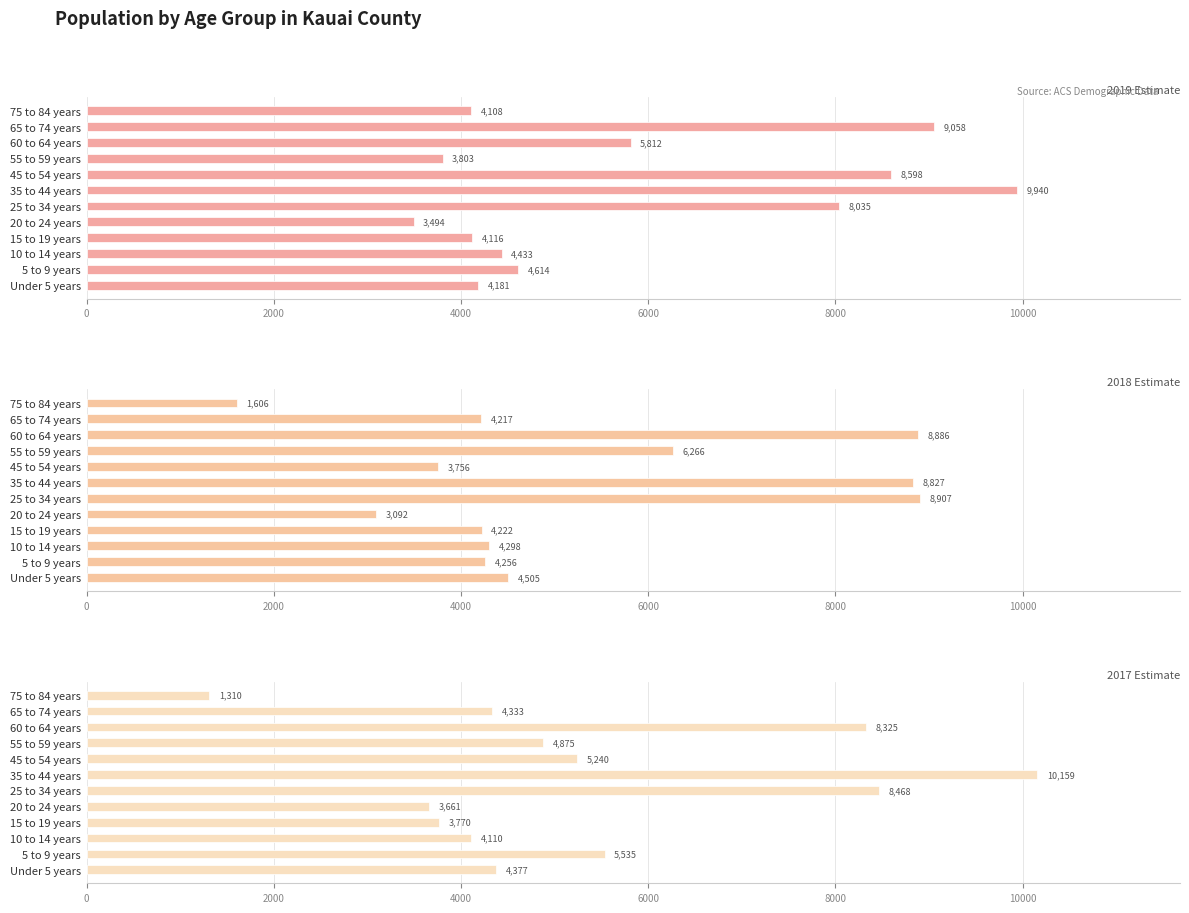

How many categories are shown in the chart?

12